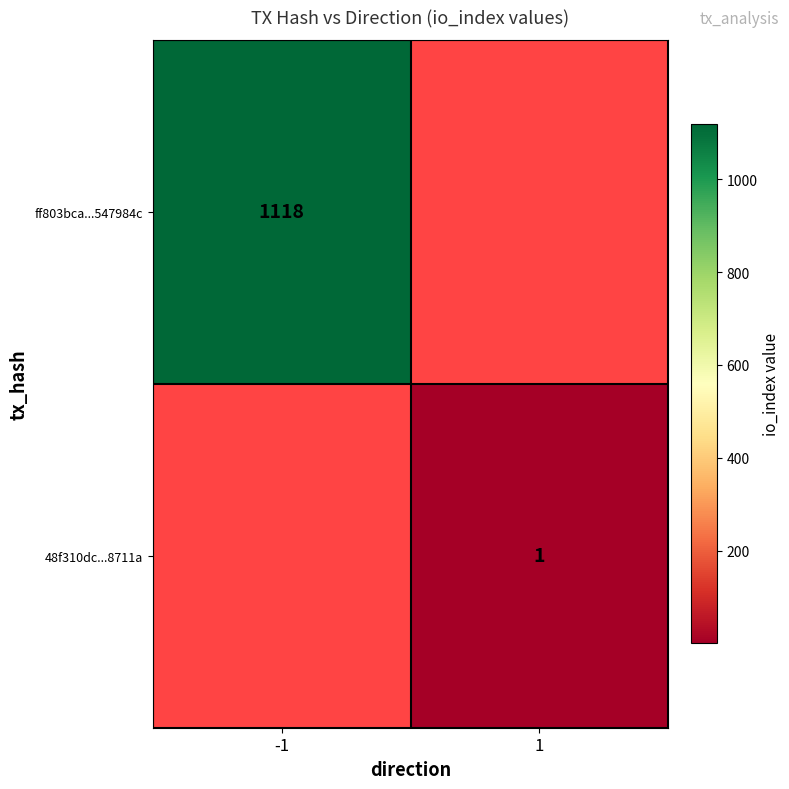

True or false: 48f310dc...8711a has a value of 2 at 1.

False